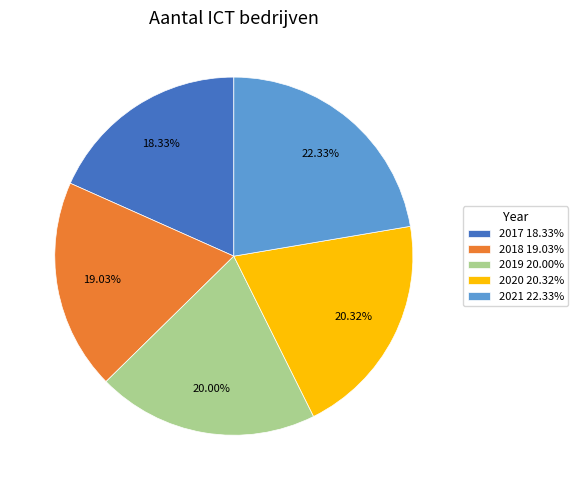

Does 2021 represent more than half of the total?

No